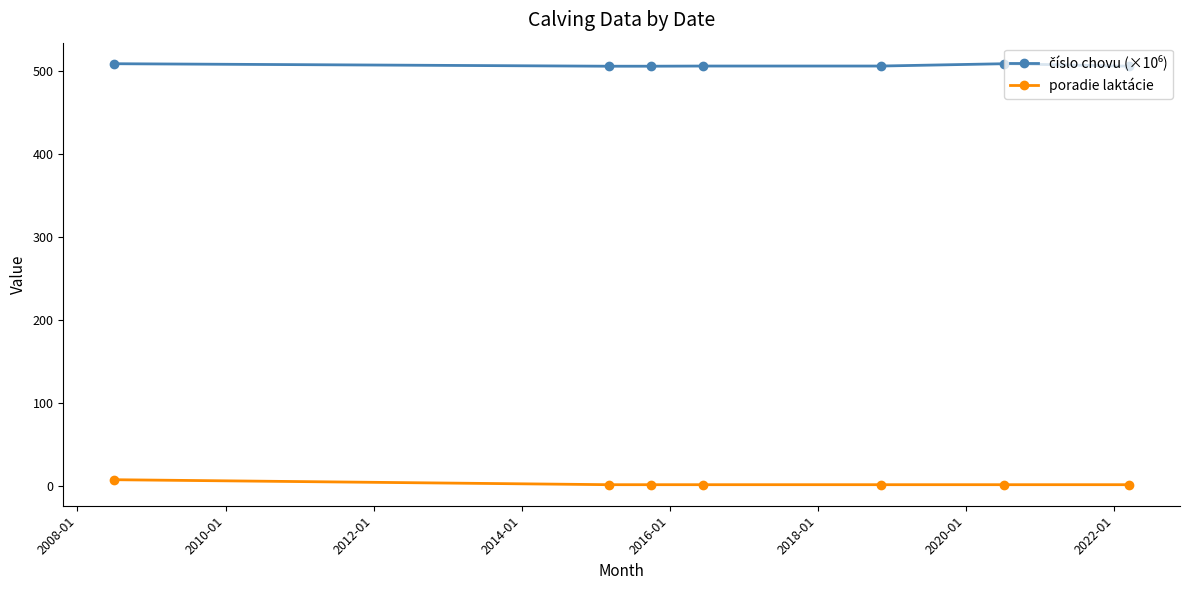

What is the sum of all poradie laktácie values?

13.0